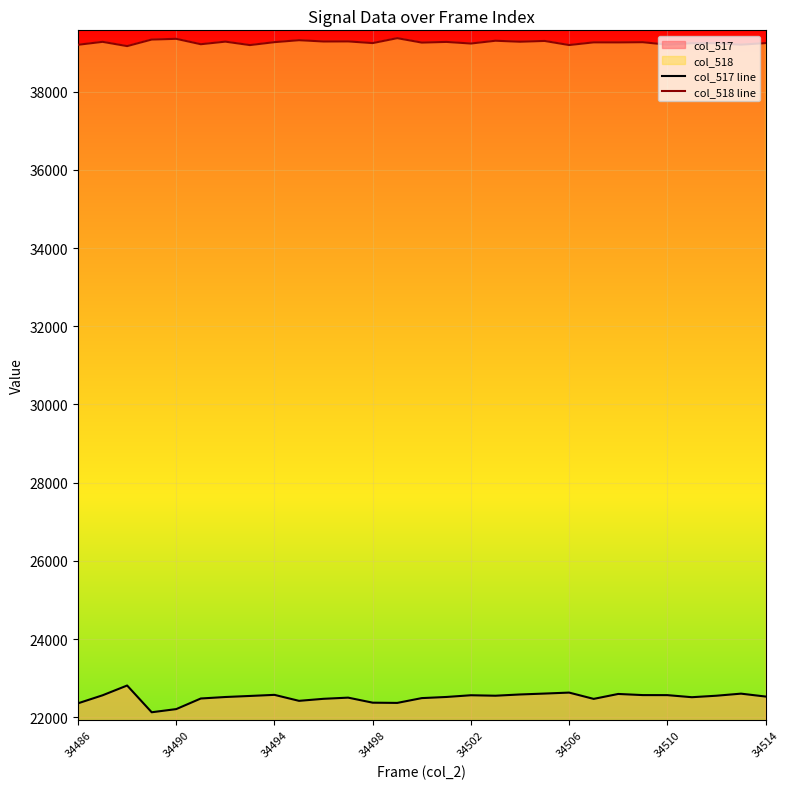

What is the minimum value shown in the chart?

22129